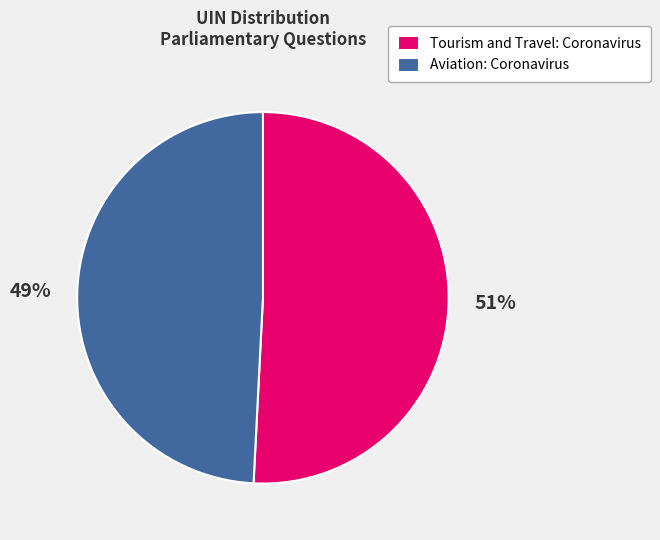

Which category has the smallest portion of the pie?

Aviation: Coronavirus